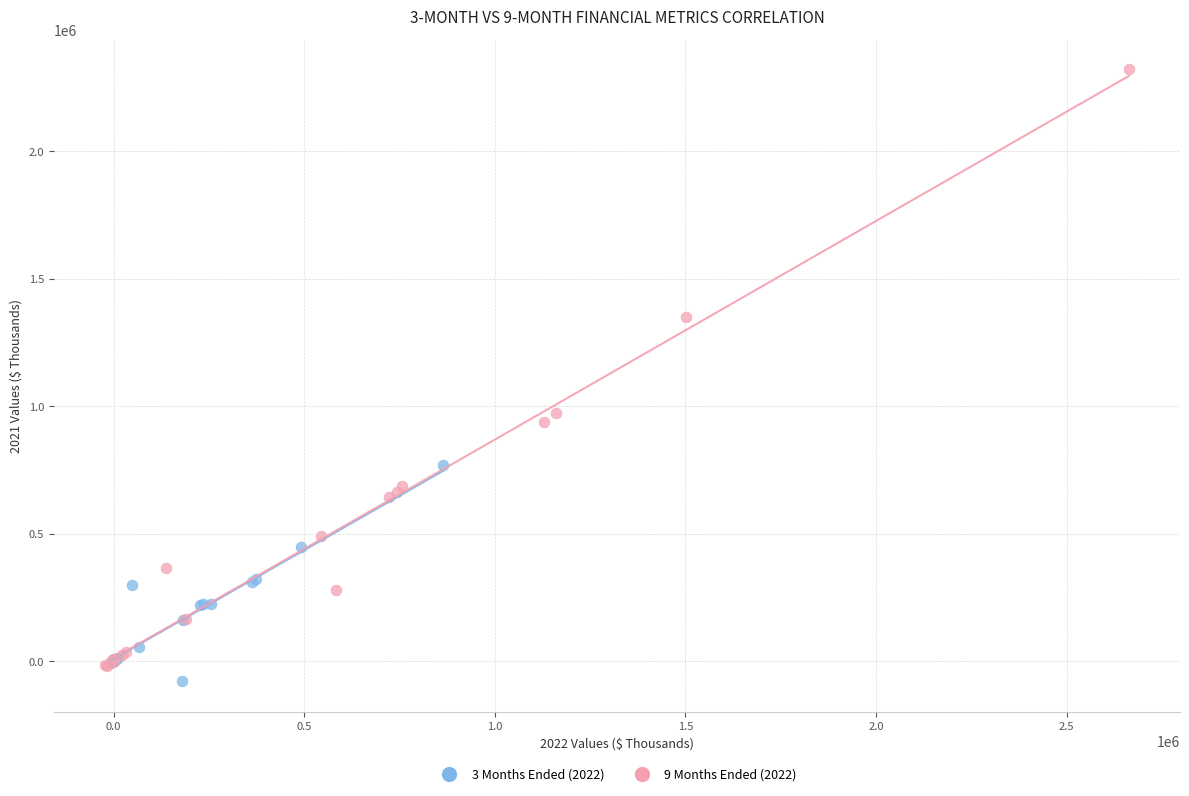

Which series contains the highest Y value?

9 Months Ended (2022)